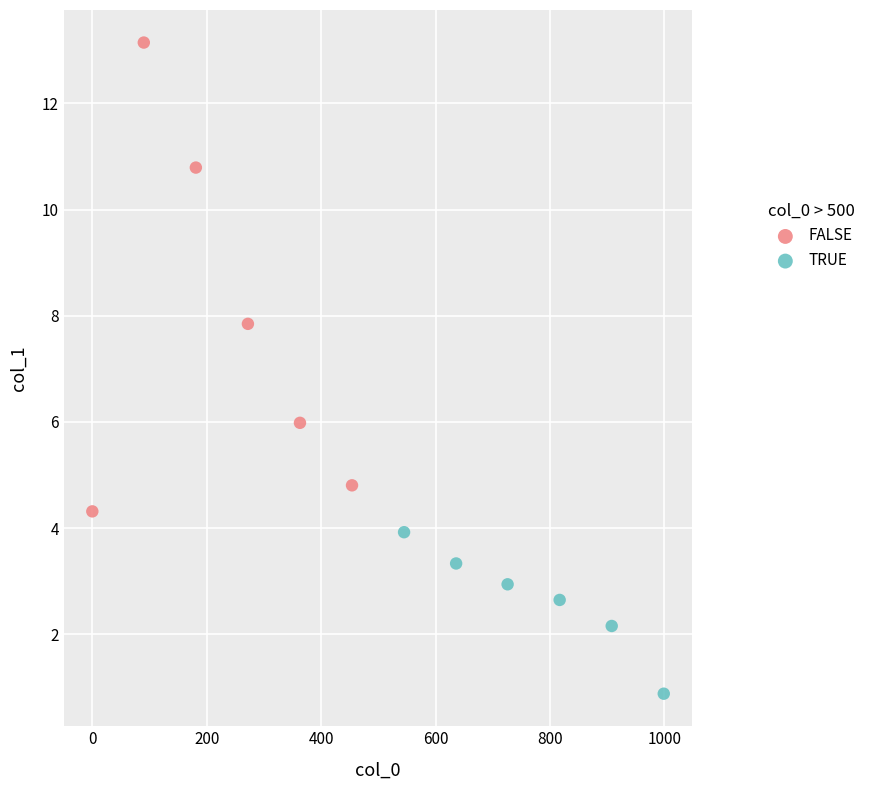

Which series reaches the maximum Y coordinate?

FALSE